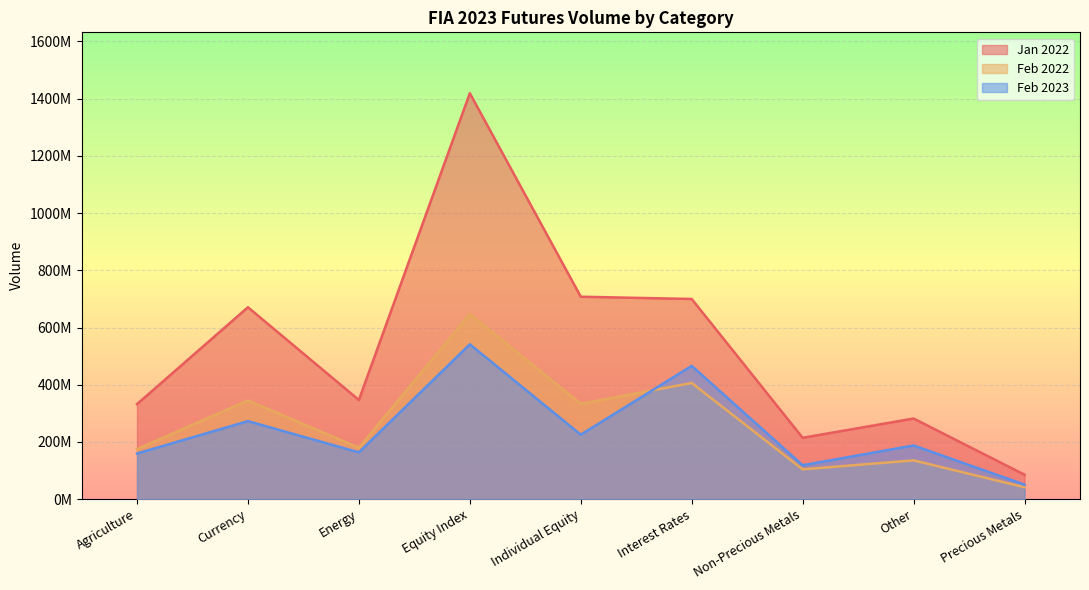

What is the lowest value of the Feb 2023 series?

50799593